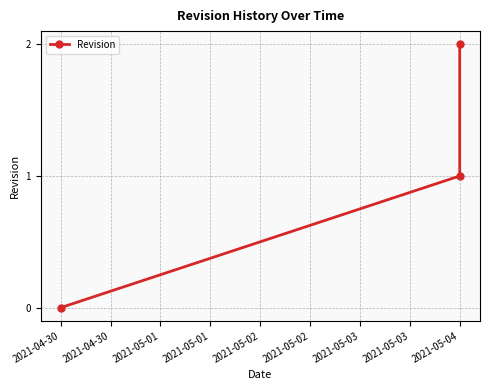

Does the chart display data point markers on the line(s)?

Yes